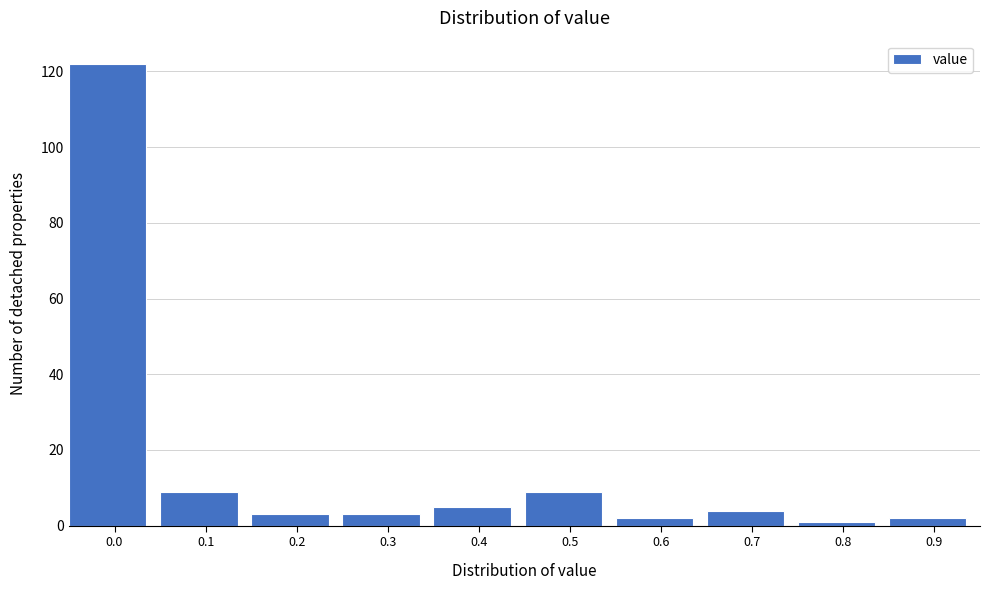

Reading left to right, what are all the values shown in this chart?

122	9	3	3	5	9	2	4	1	2